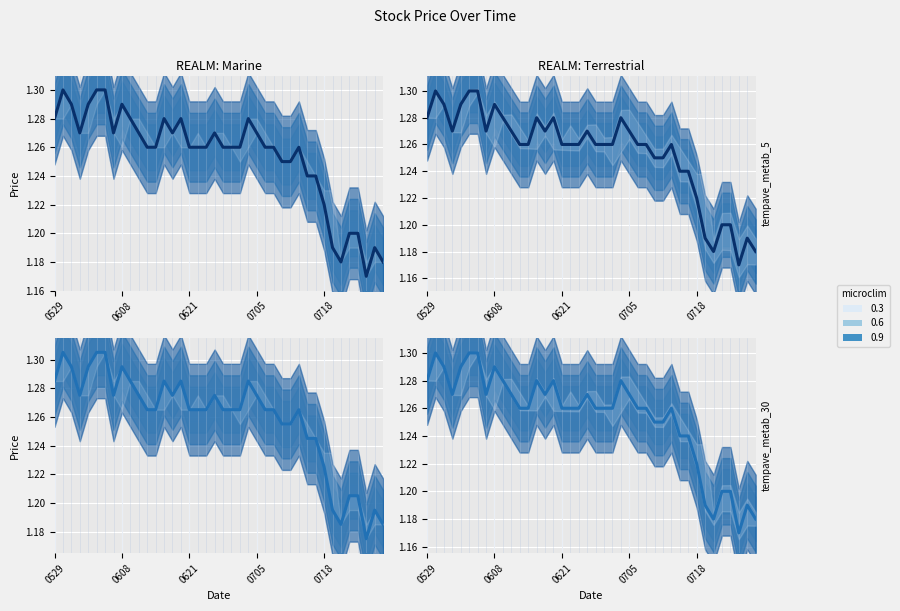

Is it true that the value at 10 is 1.3?

True